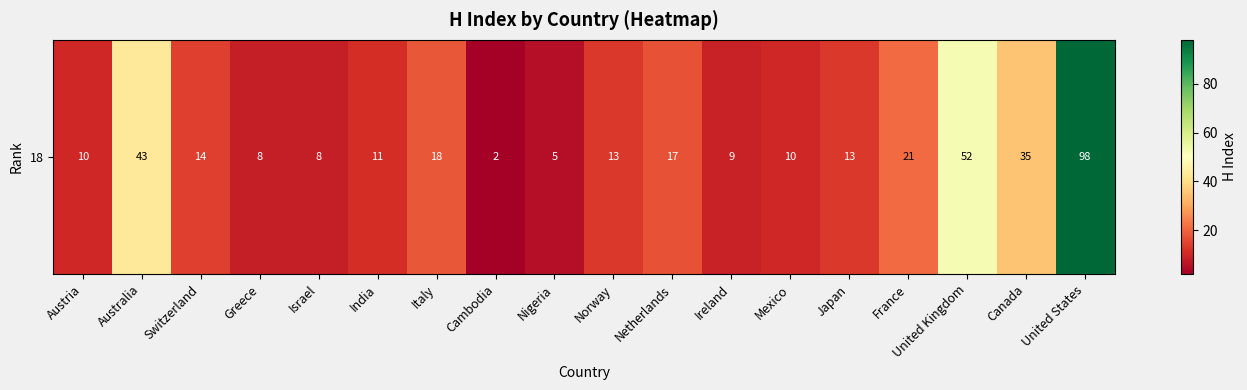

What is the change in value from Ireland to United States?

+89